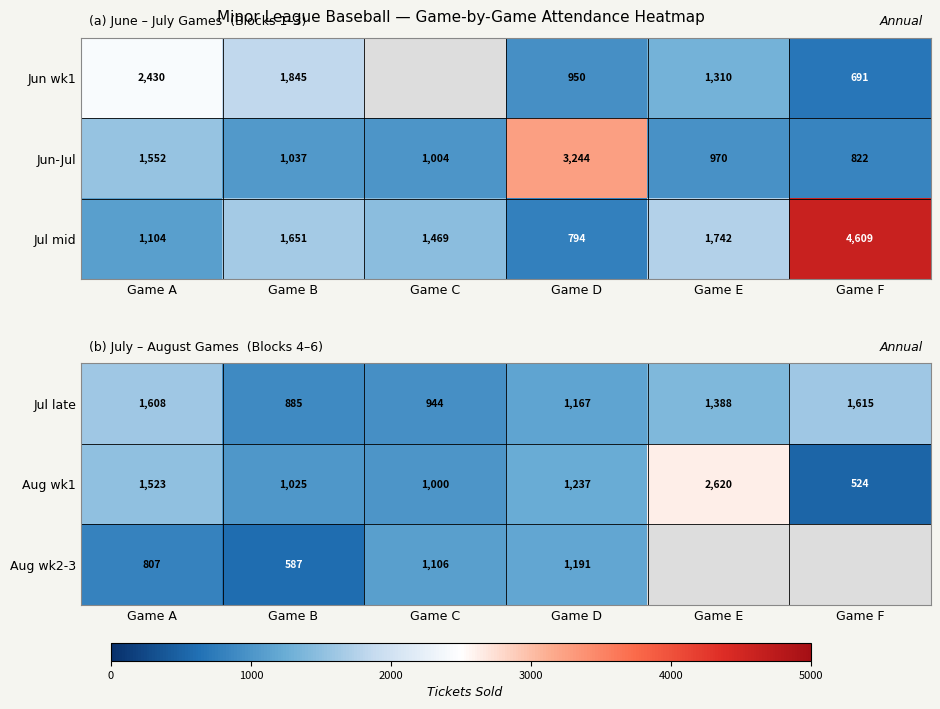

Where is Jul late nearest to the value 1250?

Game D